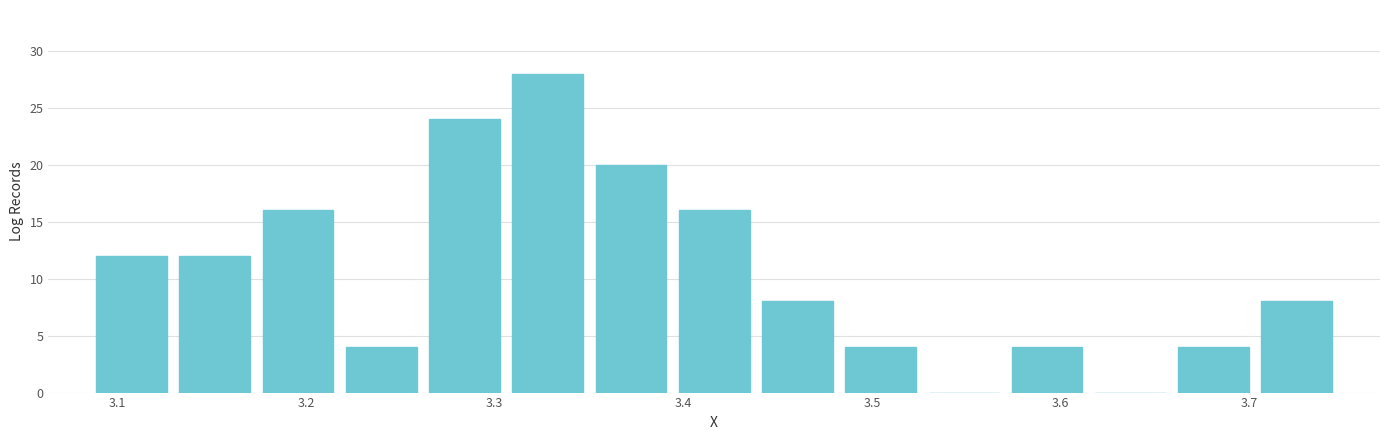

What is the height of the bar covering 3.66 to 3.70 on the x-axis? Neither the bar edges nor the heights are printed on the chart, so give them approximately, as read against the axes.

4